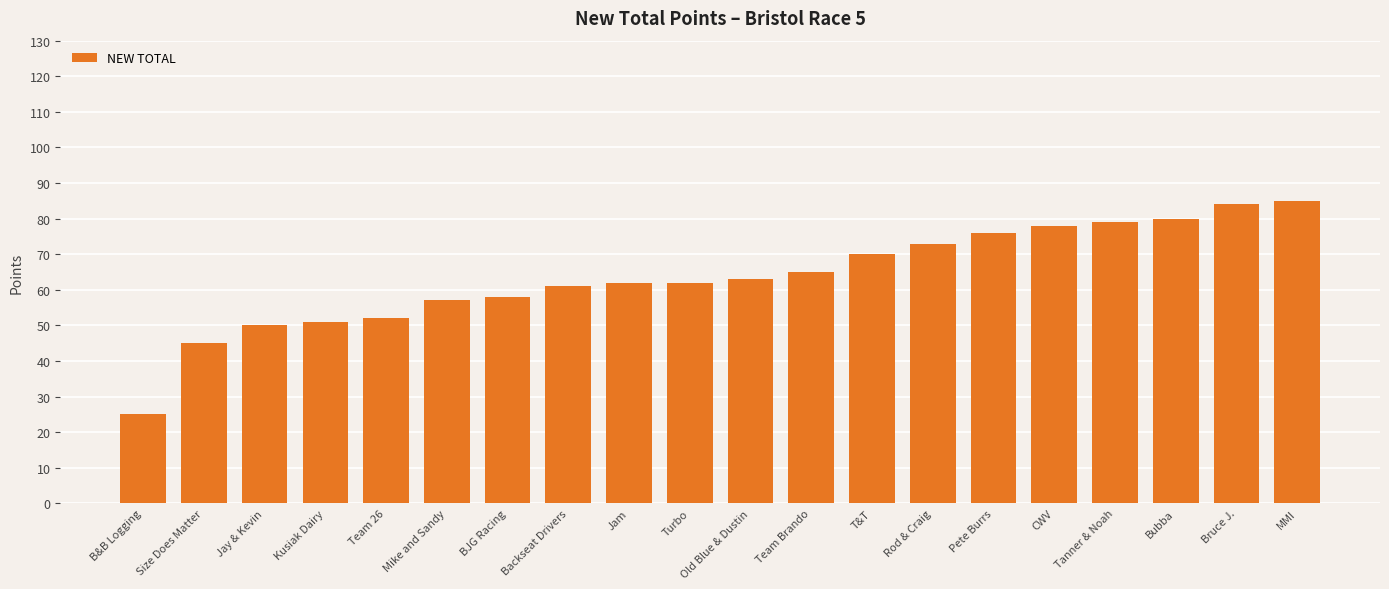

At which category does the chart reach its minimum across all series?

B&B Logging